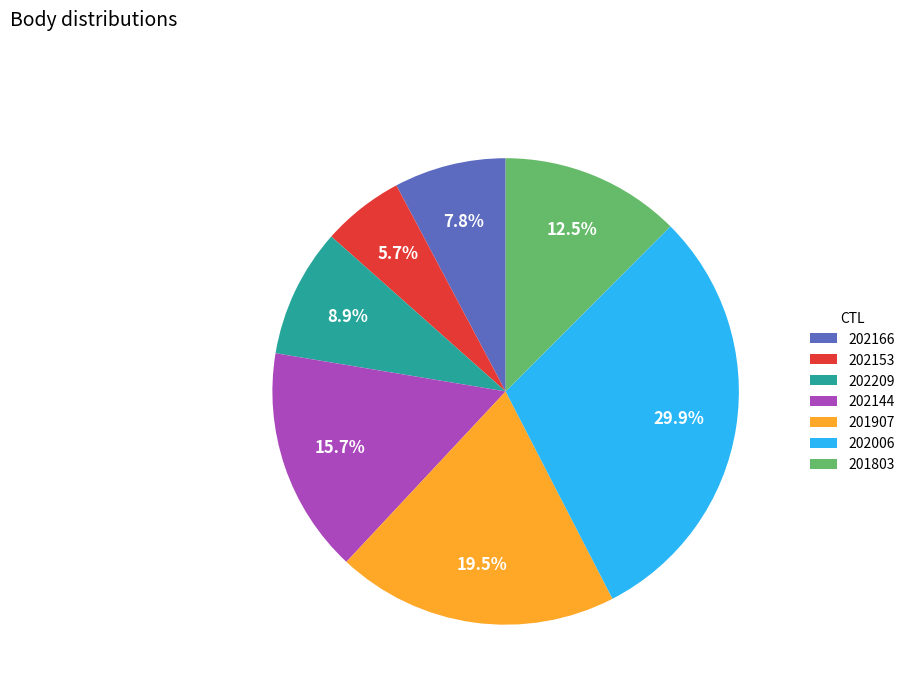

To the nearest percent, what is the combined percentage of 202209 and 201907?

28%